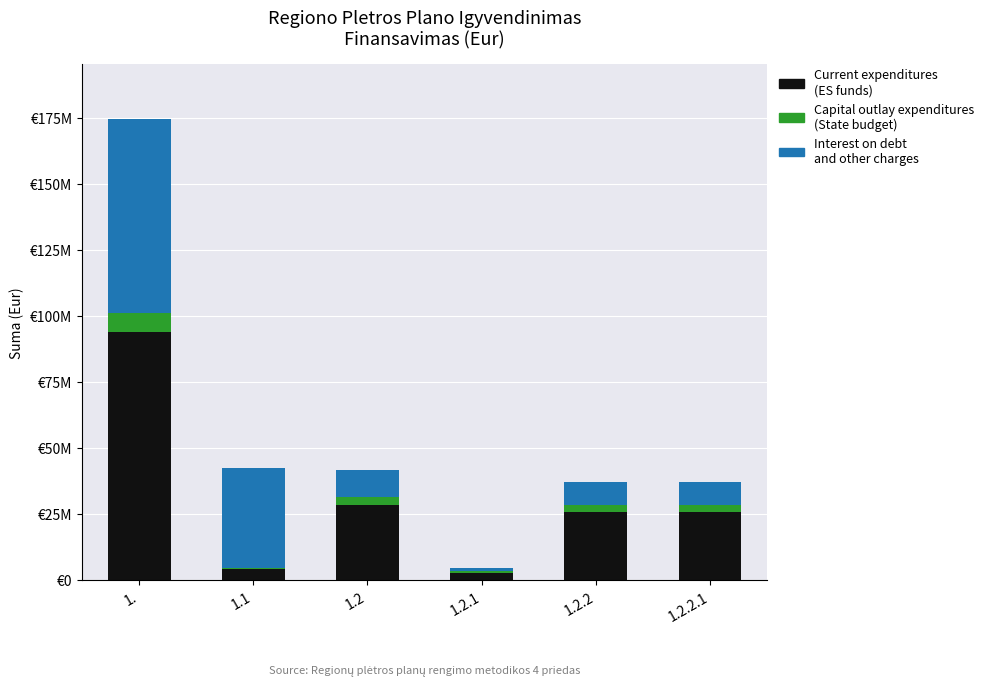

Rank the series by their maximum value, from lowest to highest.

Capital outlay expenditures (State budget), Interest on debt and other charges, Current expenditures (ES funds)